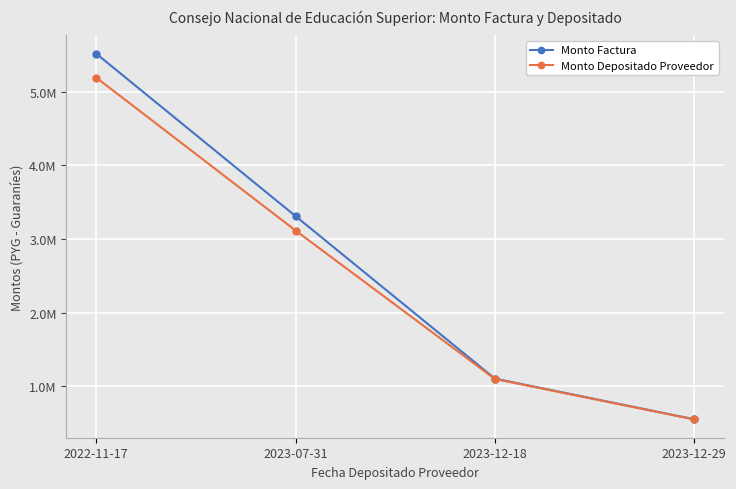

Does the chart display data point markers on the line(s)?

Yes